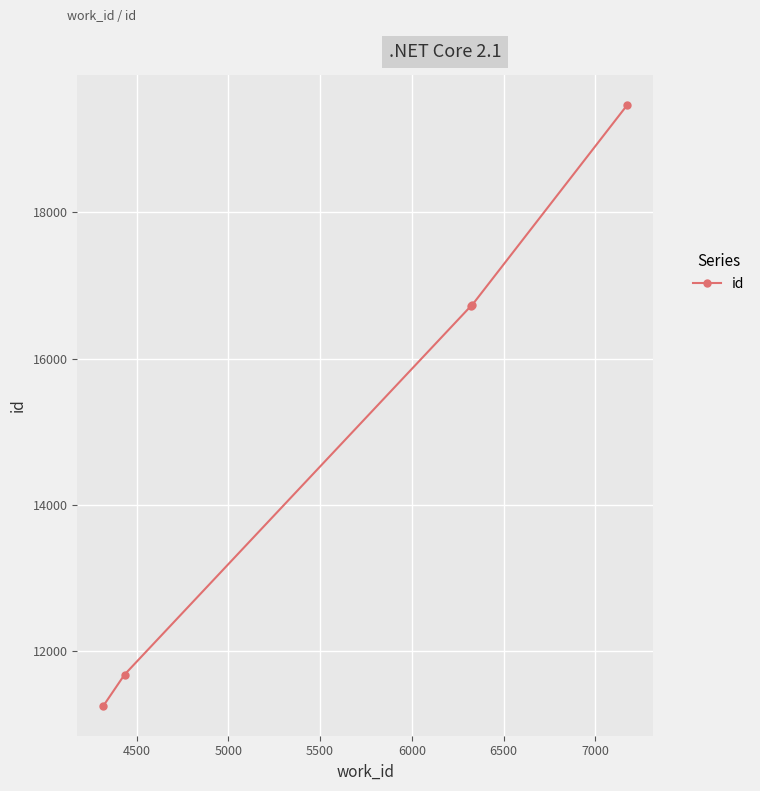

What is the value of the 3rd point from the left?

16722